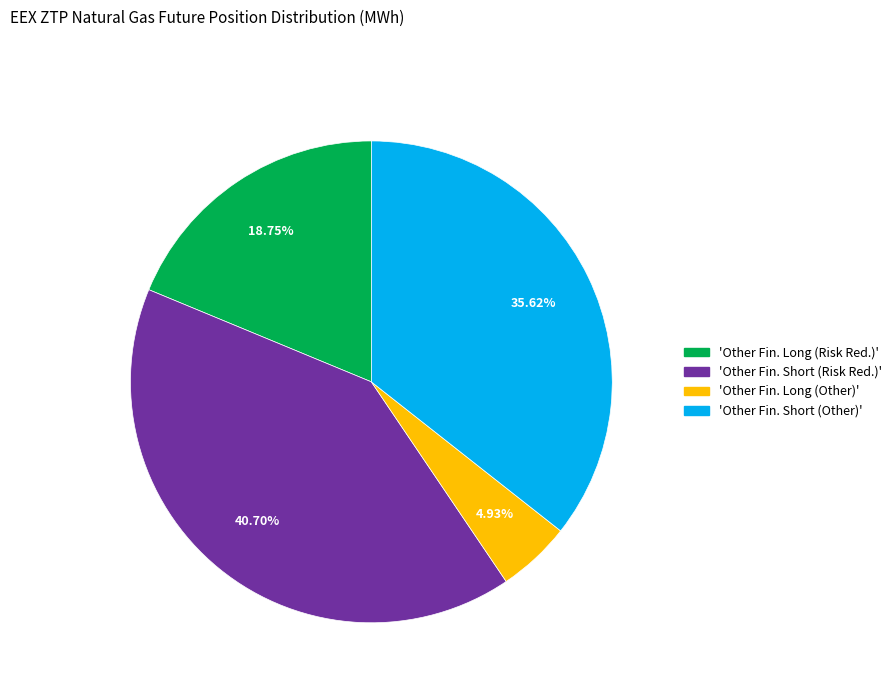

Is there a majority slice in this chart?

No